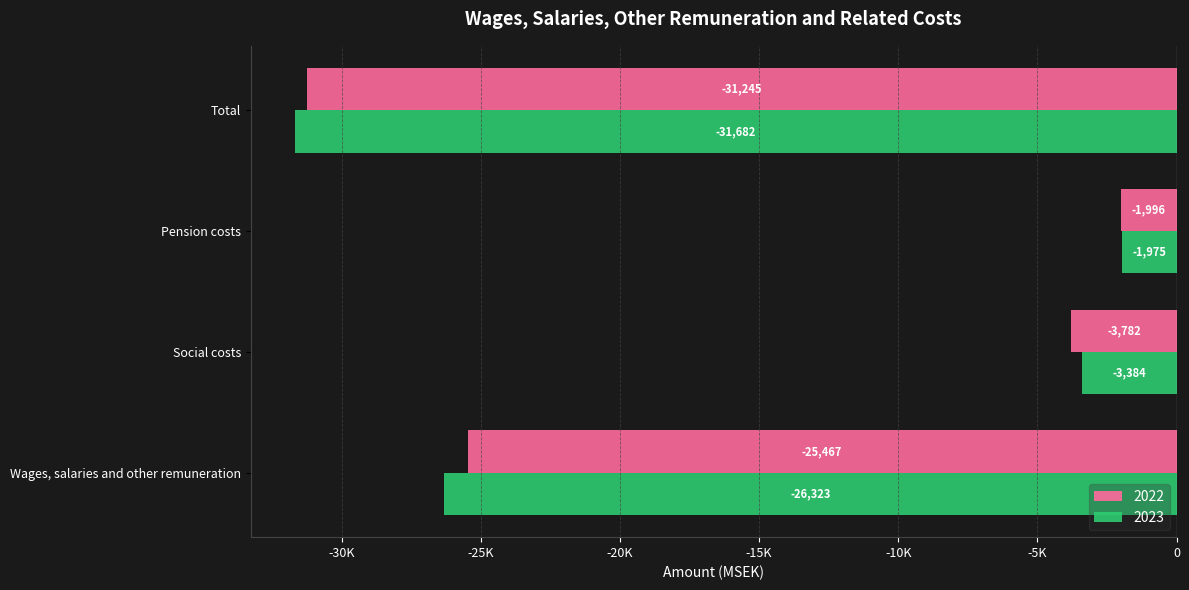

Which label corresponds to the smallest value in the chart?

Total